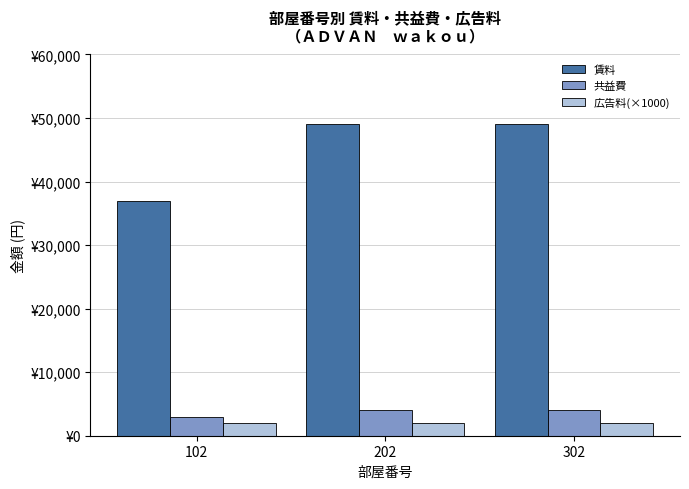

What is the difference between the 共益費 values at 302 and 102?

1000